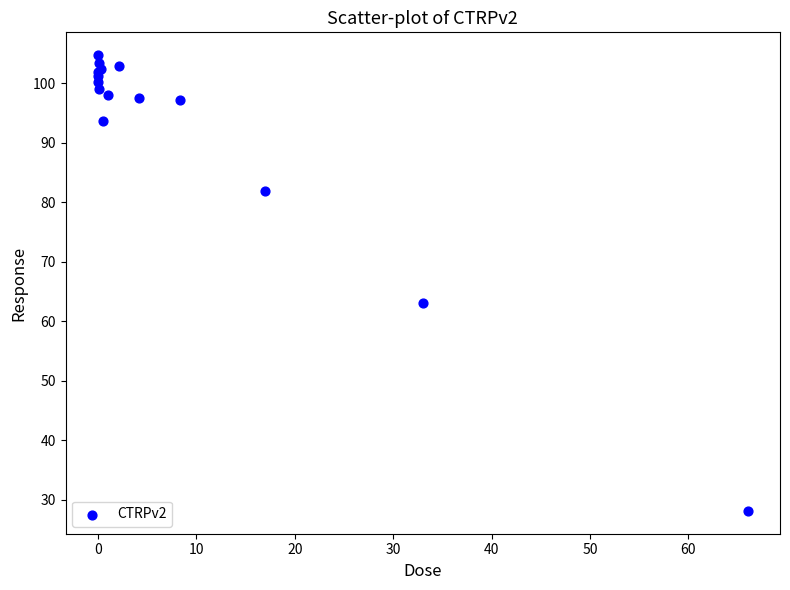

What Y value in the scatter plot is closest to 66?

63.1